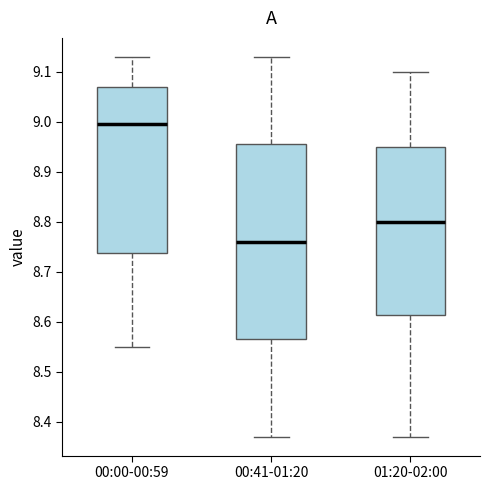

Reading left to right, read every box against the y-axis: the position of its median line, the range the box covers, and the ends of its whiskers. The values are not printed on the chart, so give them approximately, as read against the axis.

00:00-00:59: median 9.00, box 8.74 to 9.07, whiskers 8.55 to 9.13
00:41-01:20: median 8.76, box 8.57 to 8.96, whiskers 8.37 to 9.13
01:20-02:00: median 8.80, box 8.61 to 8.95, whiskers 8.37 to 9.10